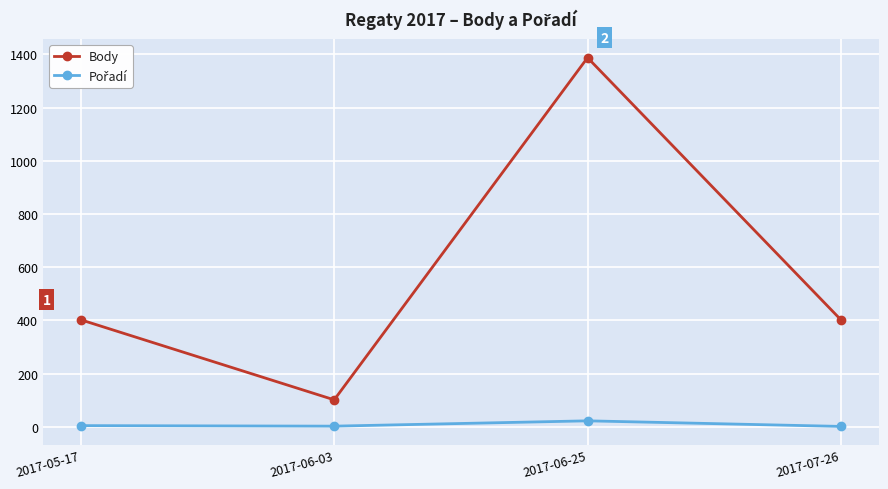

What is the maximum value shown in the chart?

1388